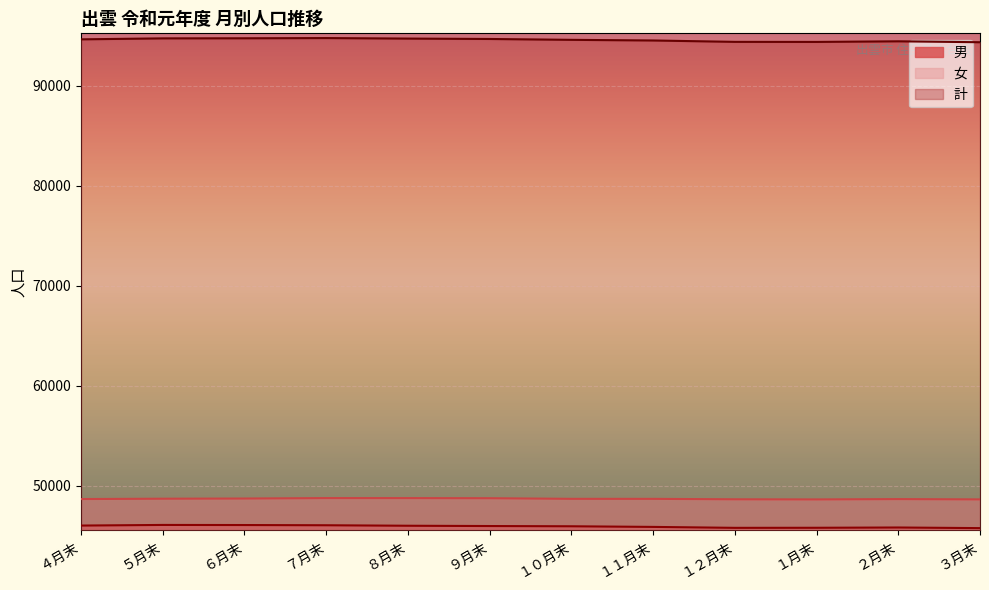

Where does the 計 series first go above 94637?

５月末